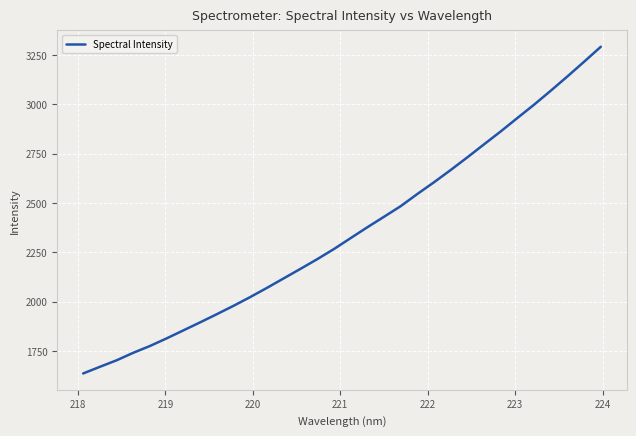

What is the greatest value displayed?

3291.7